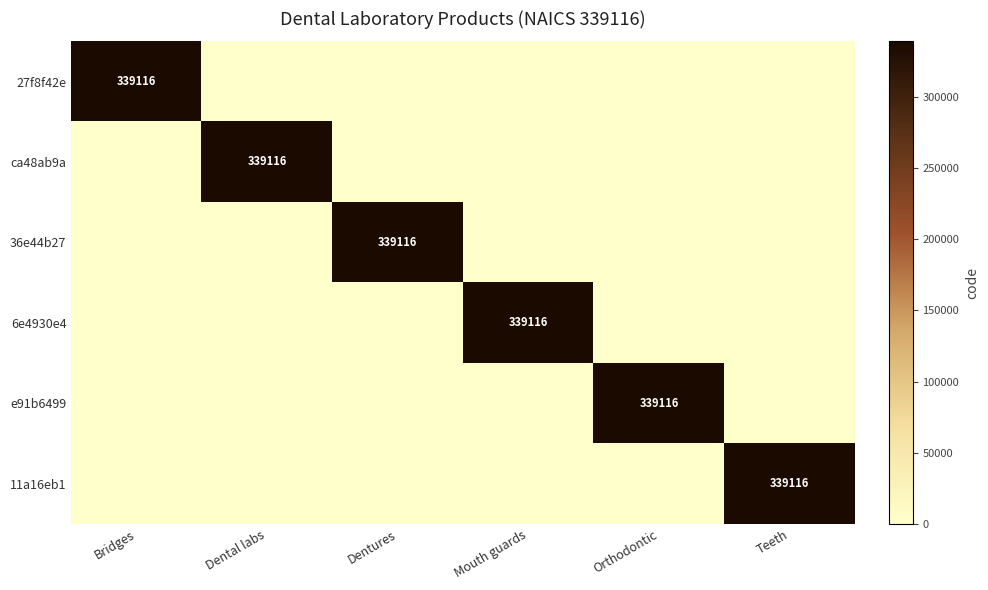

True or false: 27f8f42e has a value of 486286 at Bridges.

False